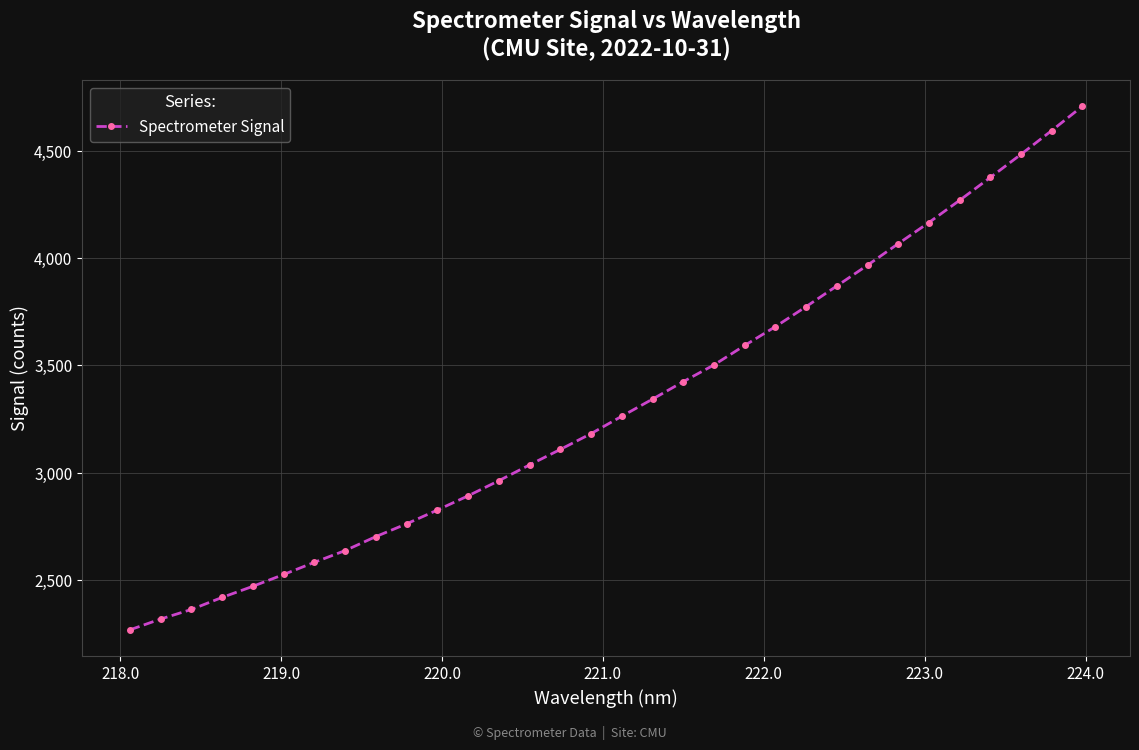

What is the value of the 19th point from the left?

3424.2